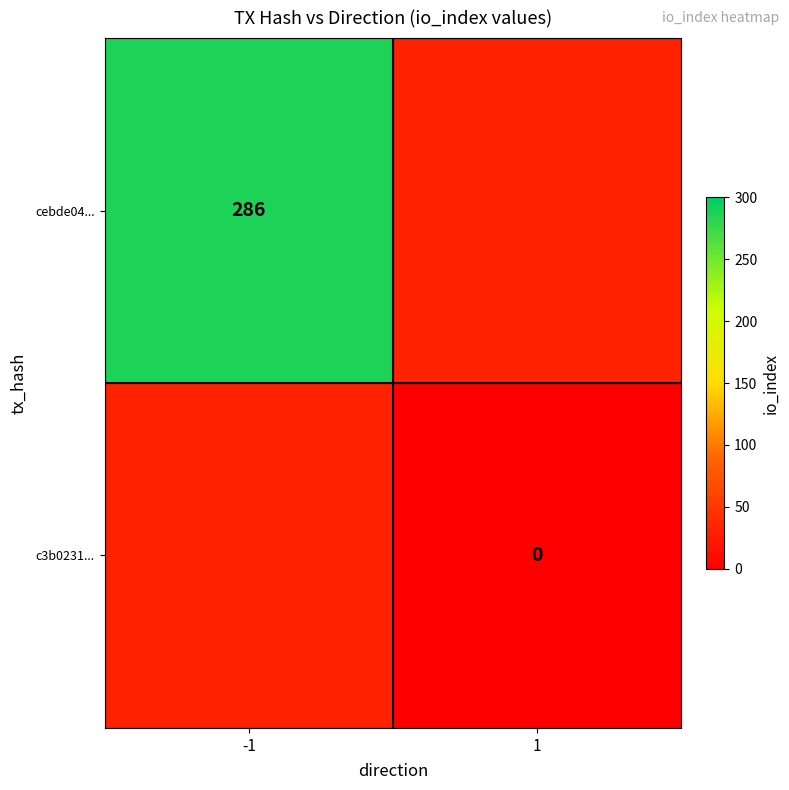

Which category has the lowest value across all series?

1